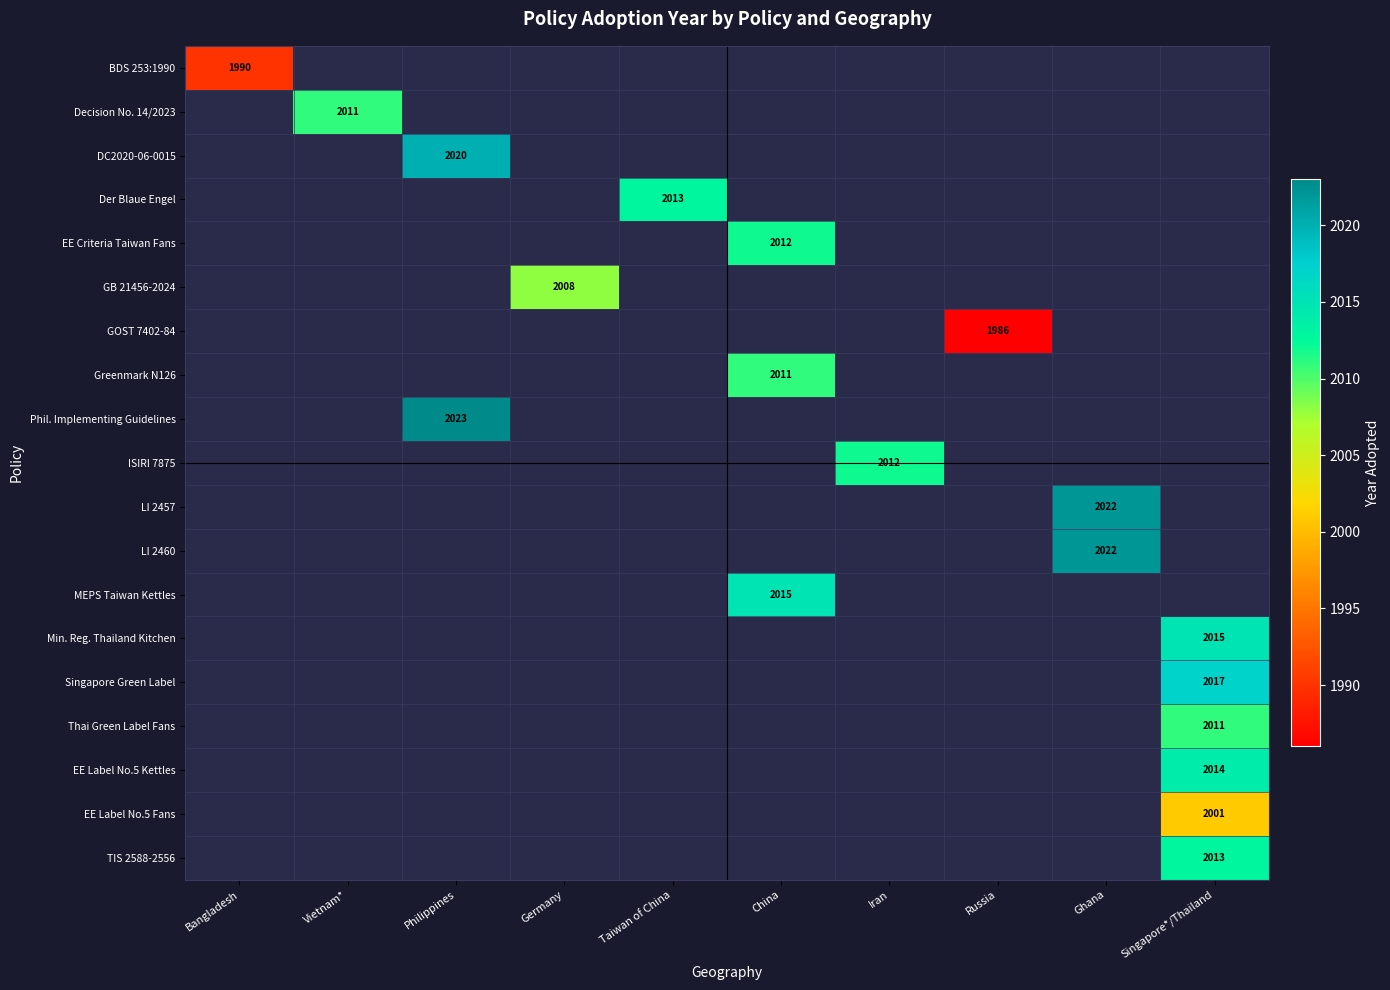

How many positive values does the Phil. Implementing Guidelines series have?

1